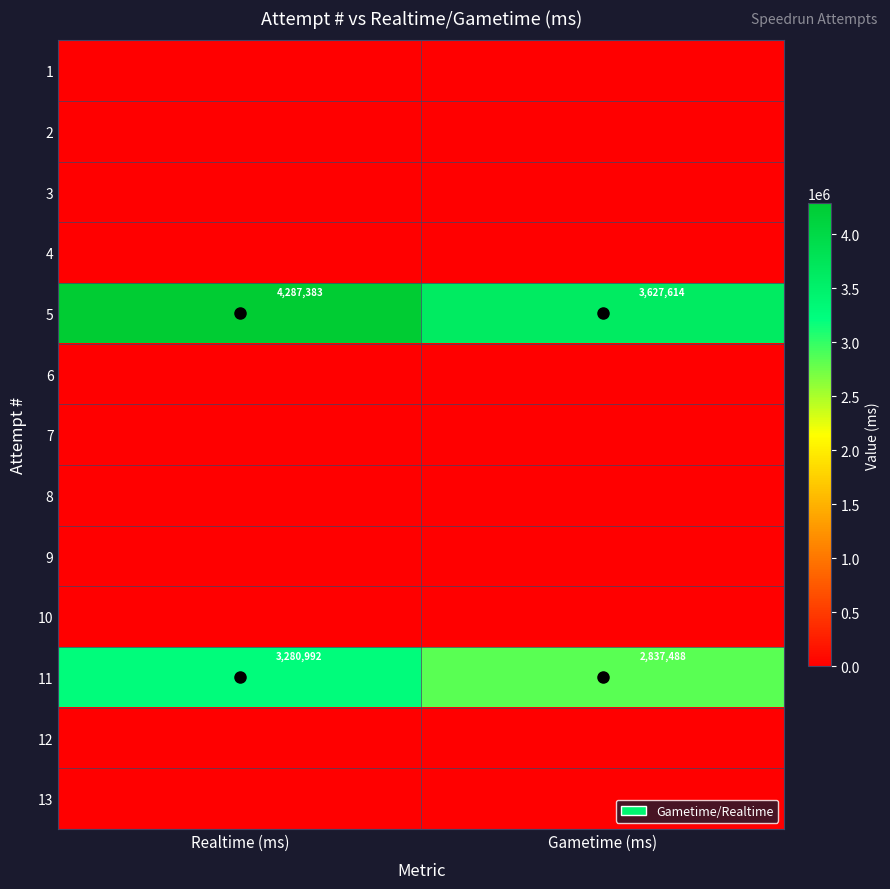

What is the maximum value shown in the chart?

4287383